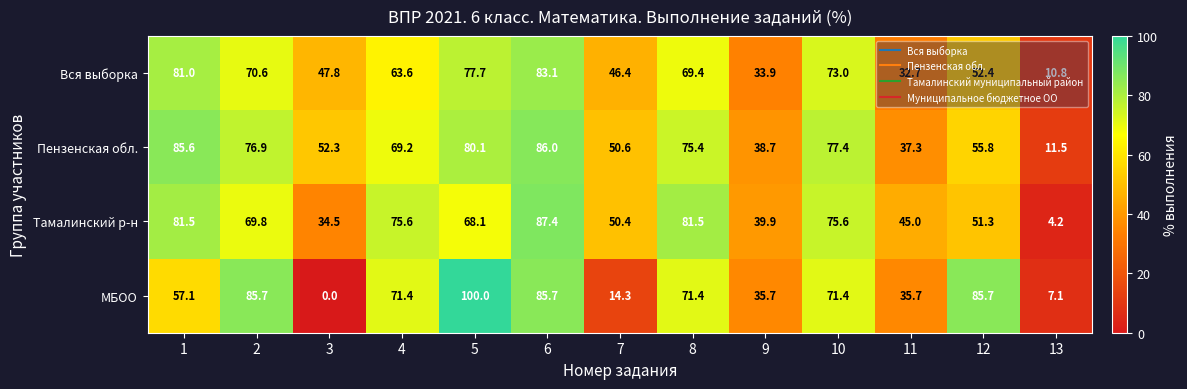

What is the average value of the МБОО series?

55.5